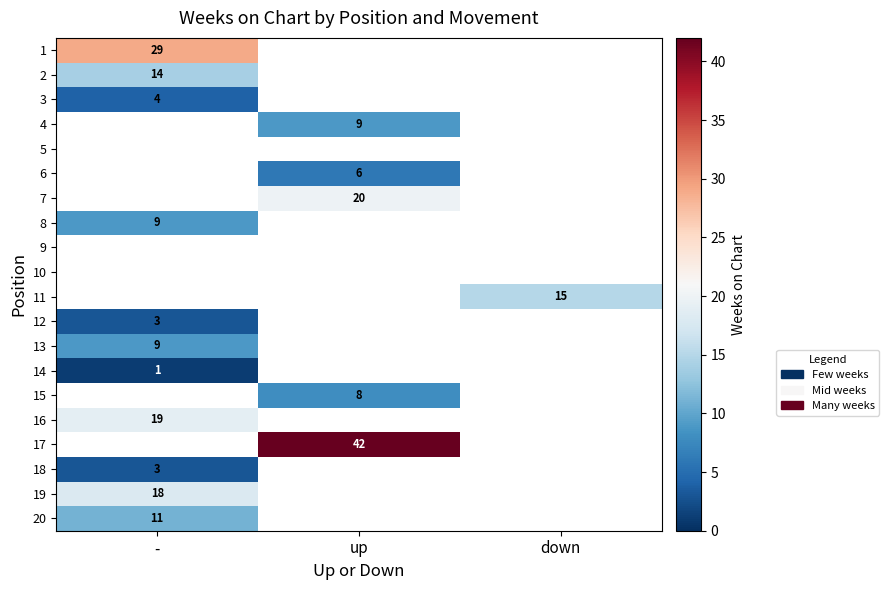

Between up and -, which is larger?

-